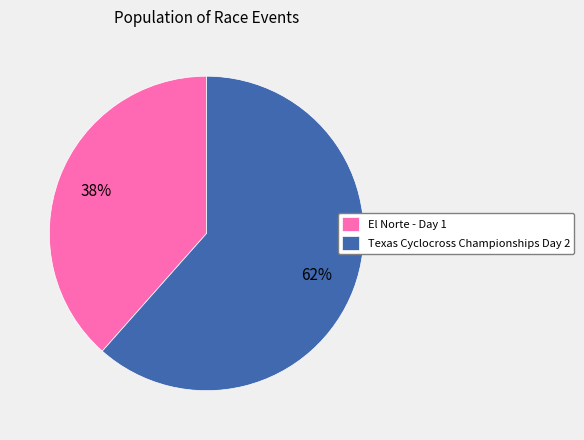

Combined, do Texas Cyclocross Championships Day 2 and El Norte - Day 1 account for over 50%?

Yes